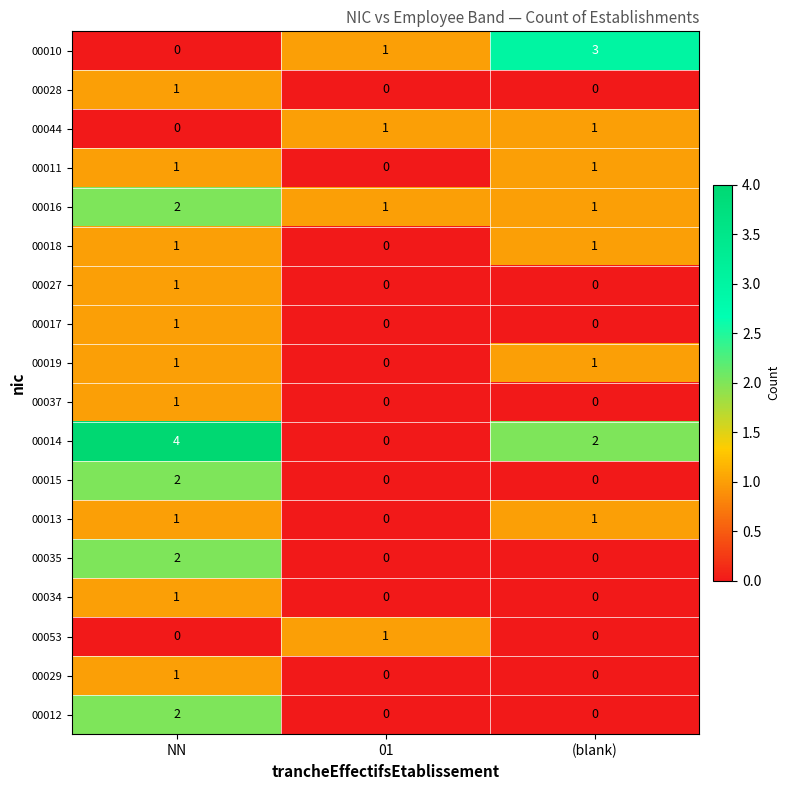

What is the sum of the 00016 values at (blank) and NN?

3